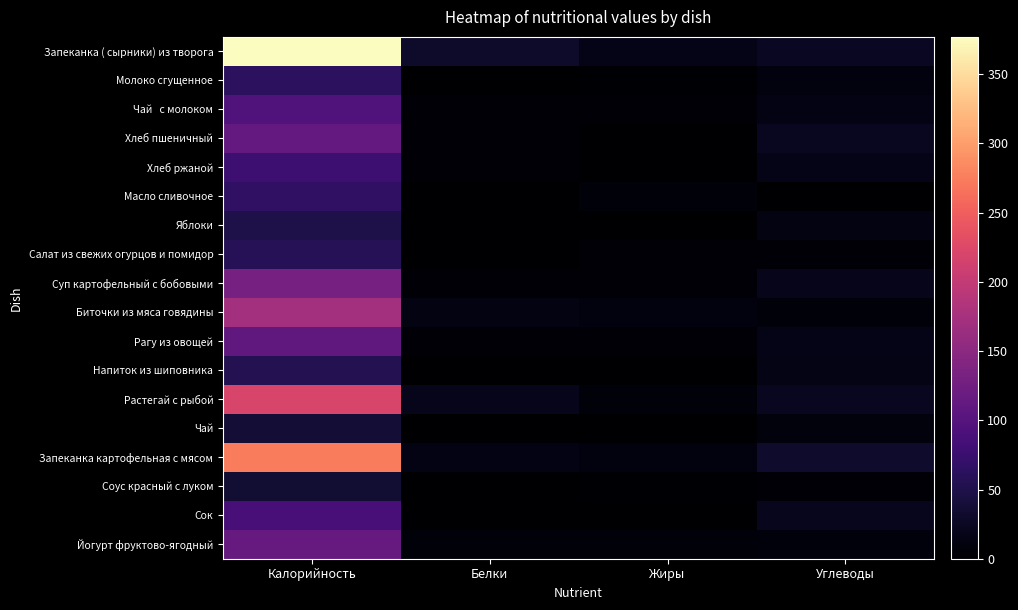

At Белки, list the series in order from smallest to largest.

Масло сливочное, Яблоки, Напиток из шиповника, Чай, Молоко сгущенное, Салат из свежих огурцов и помидор, Соус красный с луком, Сок, Чай с молоком, Хлеб пшеничный, Хлеб ржаной, Рагу из овощей, Суп картофельный с бобовыми, Йогурт фруктово-ягодный, Биточки из мяса говядины, Запеканка картофельная с мясом, Растегай с рыбой, Запеканка ( сырники) из творога